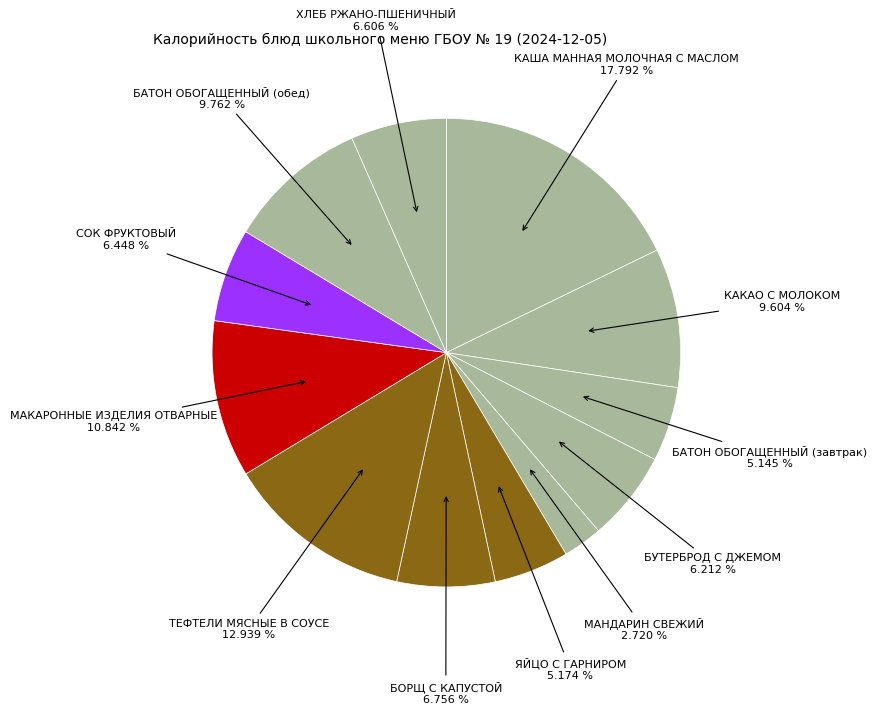

How many segments does this pie chart have?

12